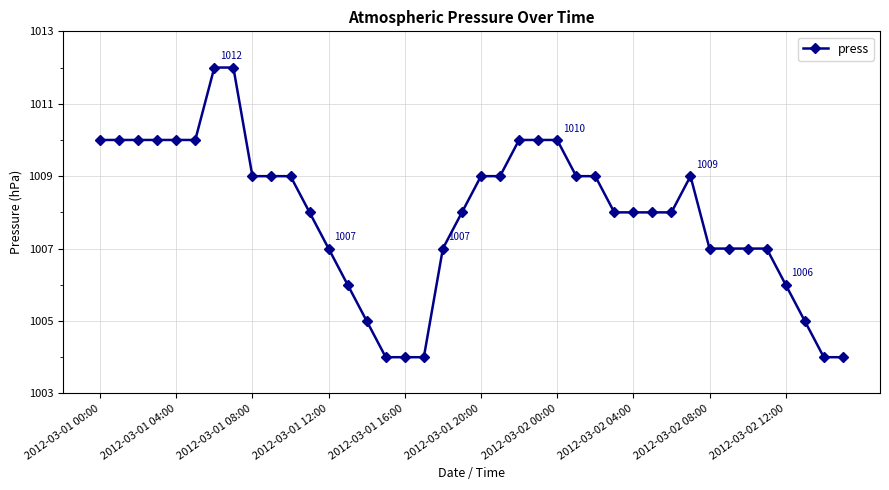

True or false: there are more than 0 points higher than both neighbors.

True